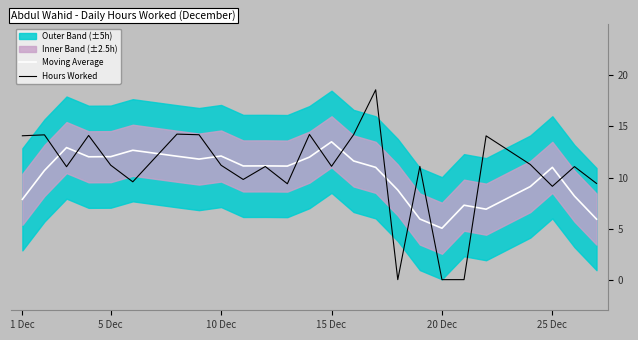

Which category has the highest value in the Moving Average series?

15 Dec